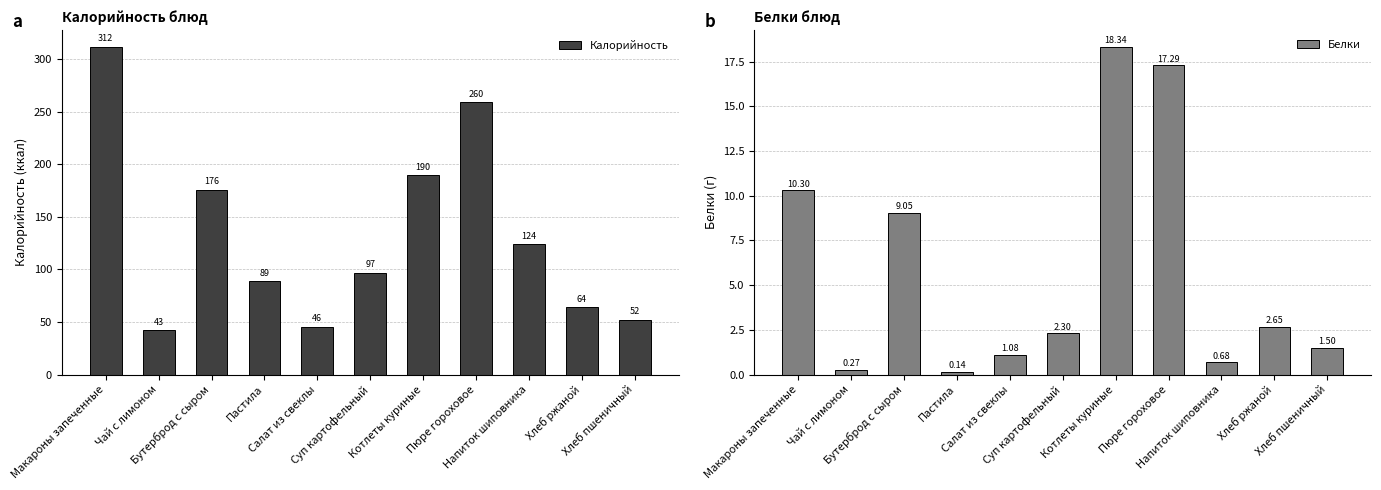

What is the value of the Белки bar at the 4th from the left?

0.1